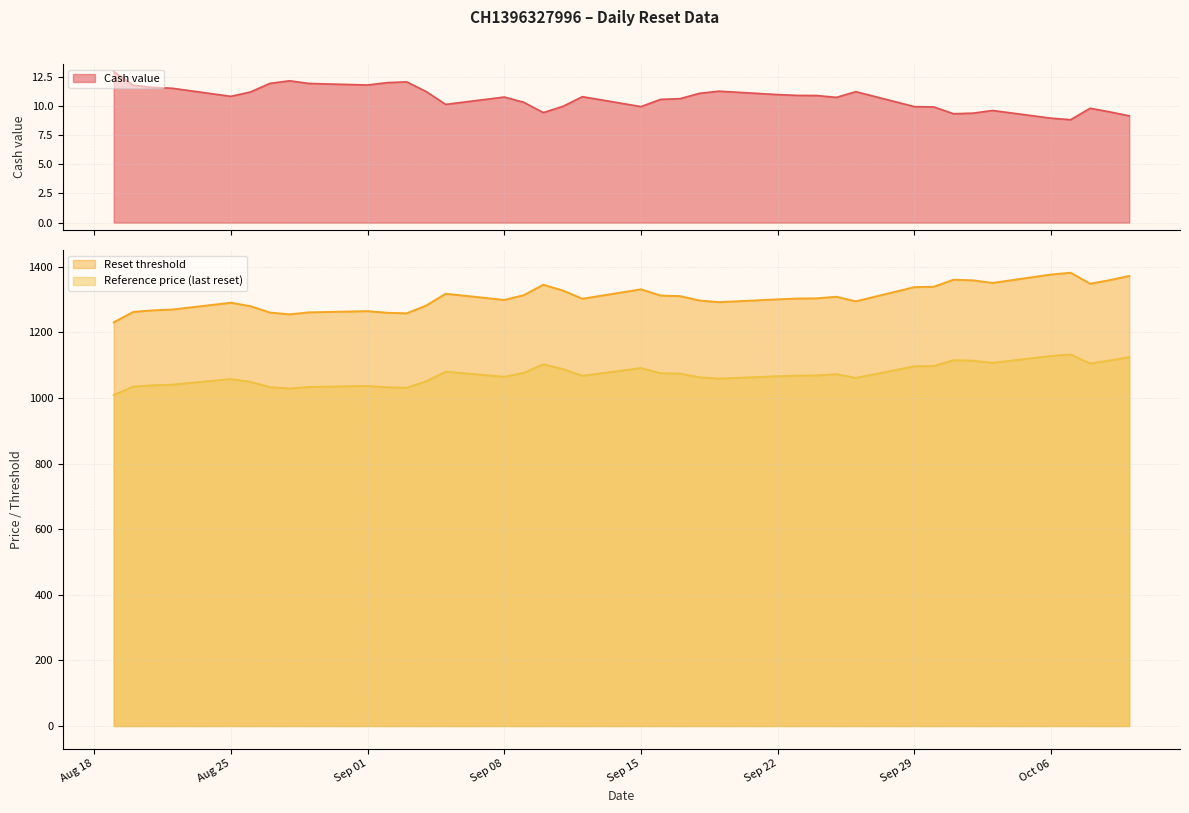

What is the highest value of the Reference price (last reset) series?

1132.5